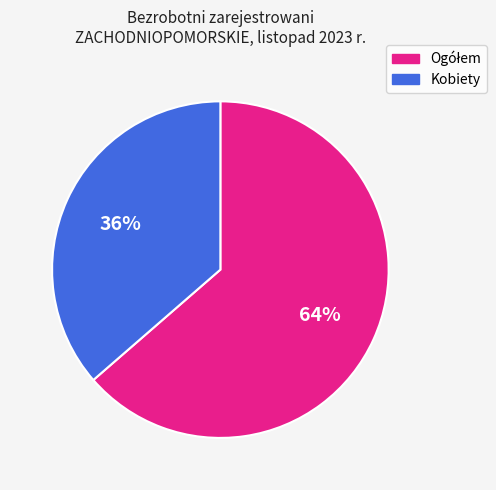

Does Kobiety represent more than half of the total?

No